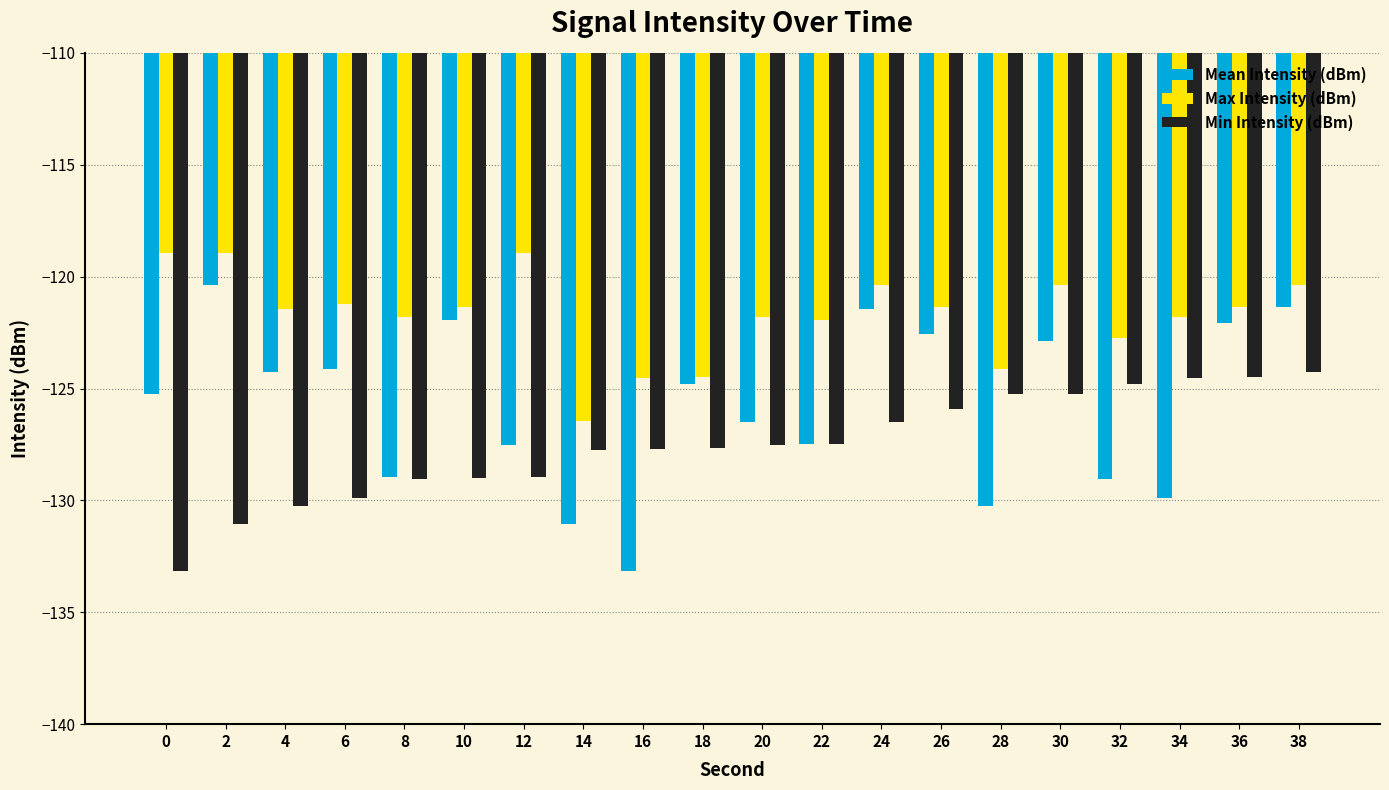

Are the bars horizontal?

No